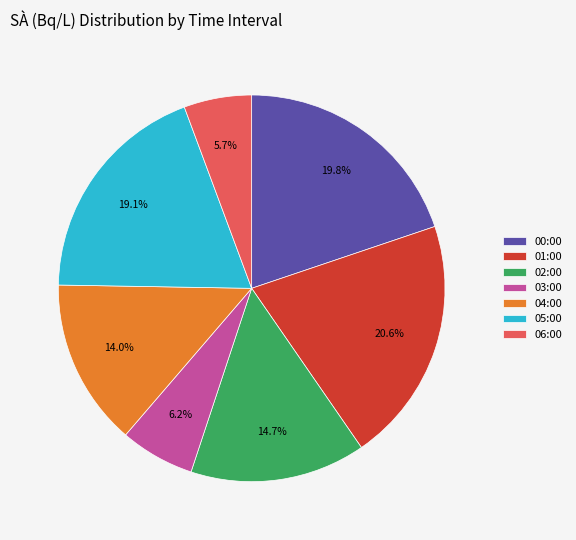

Combined, do 04:00 and 01:00 account for over 50%?

No